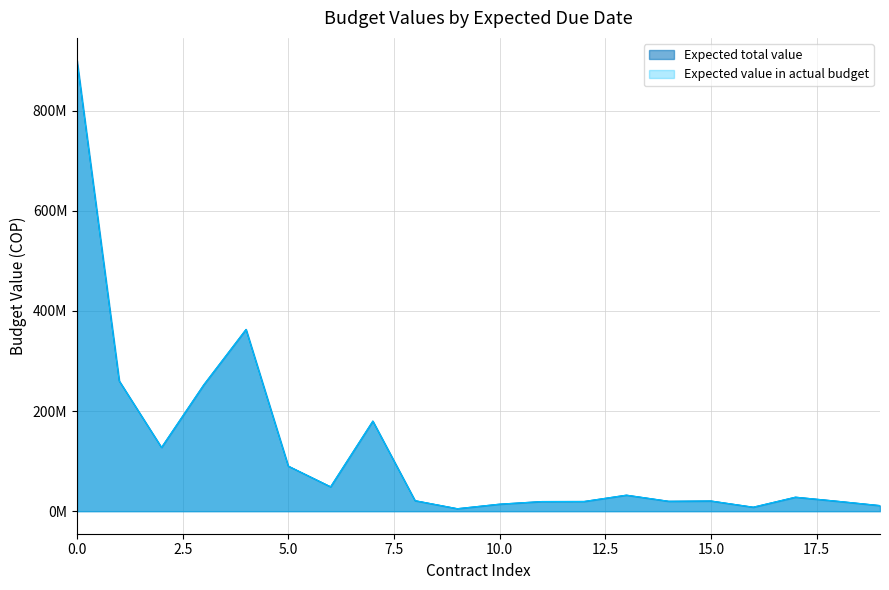

True or false: Expected value in actual budget and Expected total value cross at least once.

False